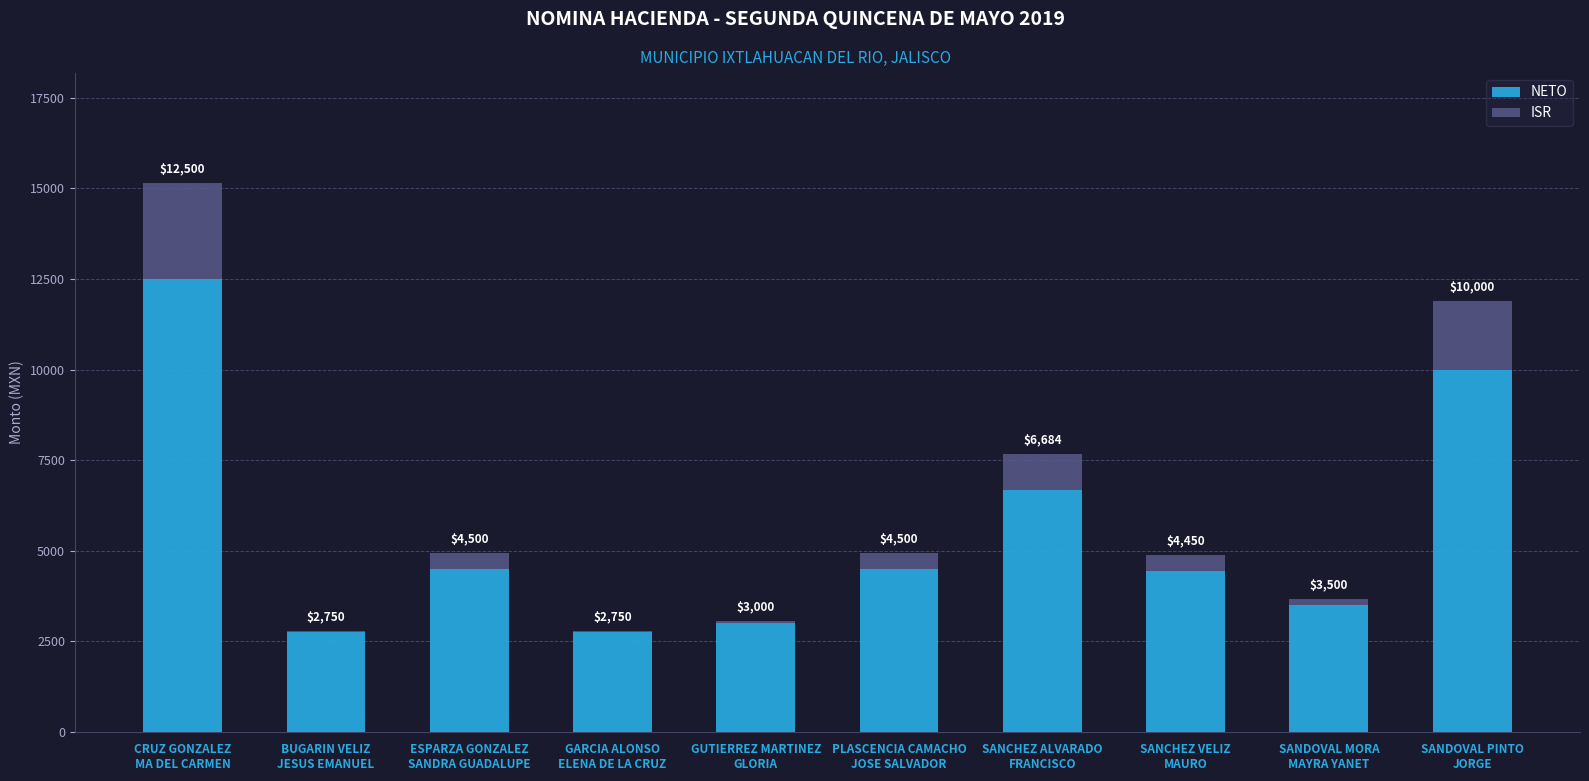

How many distinct data groups are displayed?

2